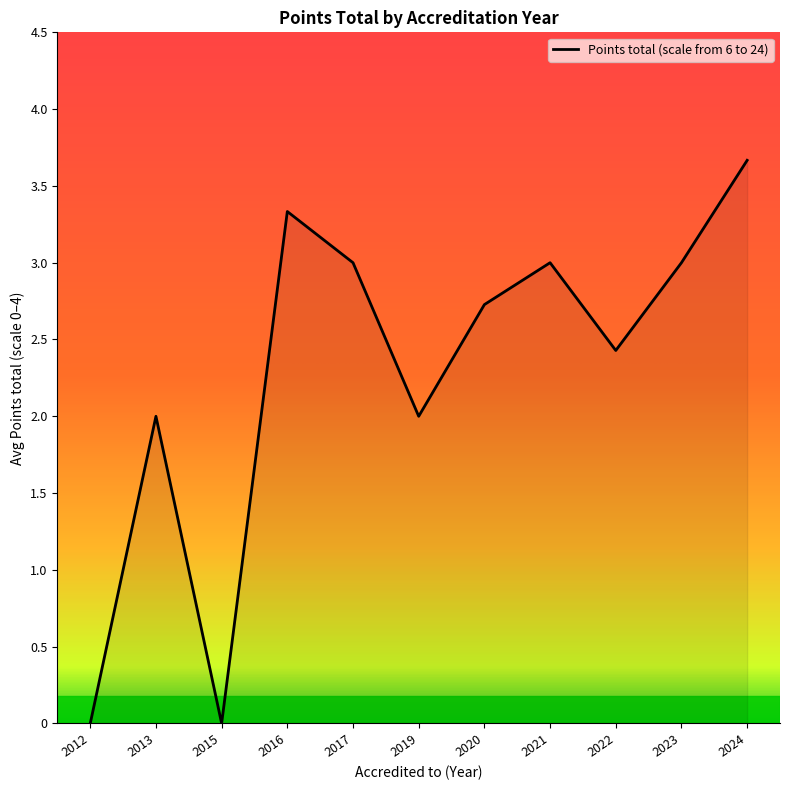

What is the greatest value displayed?

3.7